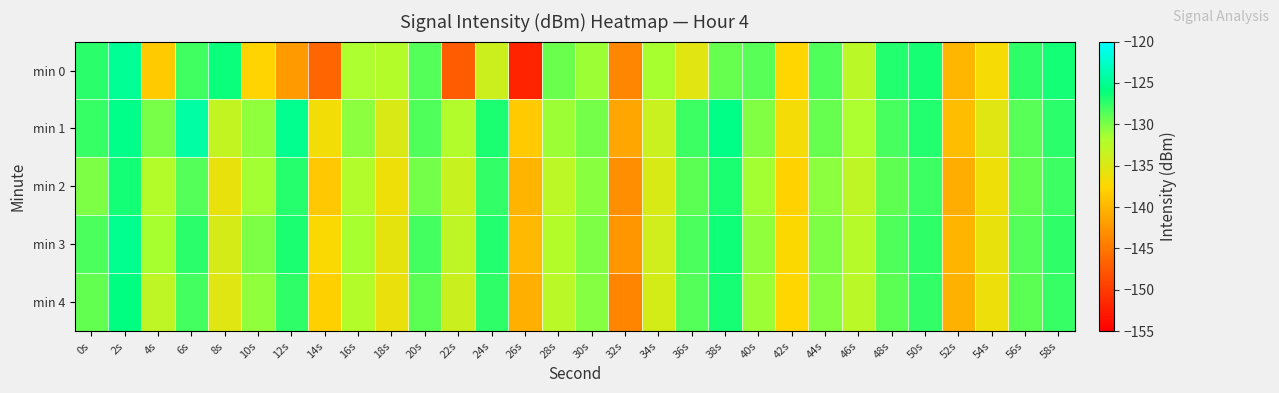

Reading left to right, list all the values displayed in this chart.

min 0: 0s=-127.3	2s=-124.8	4s=-138.4	6s=-128.0	8s=-126.2	10s=-137.7	12s=-142.3	14s=-146.4	16s=-131.6	18s=-132.3	20s=-128.7	22s=-147.2	24s=-133.9	26s=-151.9	28s=-129.5	30s=-131.2	32s=-143.7	34s=-131.5	36s=-135.3	38s=-129.4	40s=-128.8	42s=-137.6	44s=-128.5	46s=-132.6	48s=-127.0	50s=-126.7	52s=-140.0	54s=-136.9	56s=-127.4	58s=-126.5
min 1: 0s=-127.7	2s=-125.4	4s=-129.9	6s=-124.2	8s=-133.2	10s=-130.7	12s=-125.2	14s=-136.7	16s=-130.6	18s=-134.8	20s=-128.5	22s=-132.1	24s=-126.7	26s=-138.4	28s=-131.2	30s=-129.8	32s=-141.3	34s=-133.6	36s=-127.9	38s=-125.5	40s=-130.2	42s=-136.8	44s=-129.4	46s=-131.7	48s=-128.3	50s=-127.1	52s=-139.5	54s=-135.2	56s=-128.8	58s=-127.3
min 2: 0s=-130.1	2s=-126.5	4s=-132.3	6s=-128.7	8s=-135.9	10s=-131.4	12s=-127.2	14s=-138.6	16s=-132.1	18s=-136.3	20s=-129.8	22s=-133.5	24s=-127.6	26s=-140.2	28s=-132.8	30s=-130.5	32s=-143.1	34s=-134.7	36s=-128.9	38s=-126.8	40s=-131.4	42s=-137.9	44s=-130.6	46s=-132.9	48s=-129.1	50s=-127.8	52s=-140.7	54s=-136.4	56s=-129.2	58s=-127.9
min 3: 0s=-128.4	2s=-125.1	4s=-131.6	6s=-127.3	8s=-134.5	10s=-130.1	12s=-126.8	14s=-137.2	16s=-131.5	18s=-135.7	20s=-128.2	22s=-132.9	24s=-127.0	26s=-139.8	28s=-132.2	30s=-130.0	32s=-142.5	34s=-134.1	36s=-128.4	38s=-126.3	40s=-130.8	42s=-137.3	44s=-130.0	46s=-132.4	48s=-128.6	50s=-127.4	52s=-140.1	54s=-135.9	56s=-128.7	58s=-127.5
min 4: 0s=-129.2	2s=-125.8	4s=-132.9	6s=-128.1	8s=-135.2	10s=-130.8	12s=-127.5	14s=-138.0	16s=-132.3	18s=-136.1	20s=-129.0	22s=-133.7	24s=-127.4	26s=-140.6	28s=-132.6	30s=-130.3	32s=-143.8	34s=-134.4	36s=-128.7	38s=-126.6	40s=-131.2	42s=-137.6	44s=-130.3	46s=-132.7	48s=-128.9	50s=-127.6	52s=-140.4	54s=-136.2	56s=-129.0	58s=-127.7